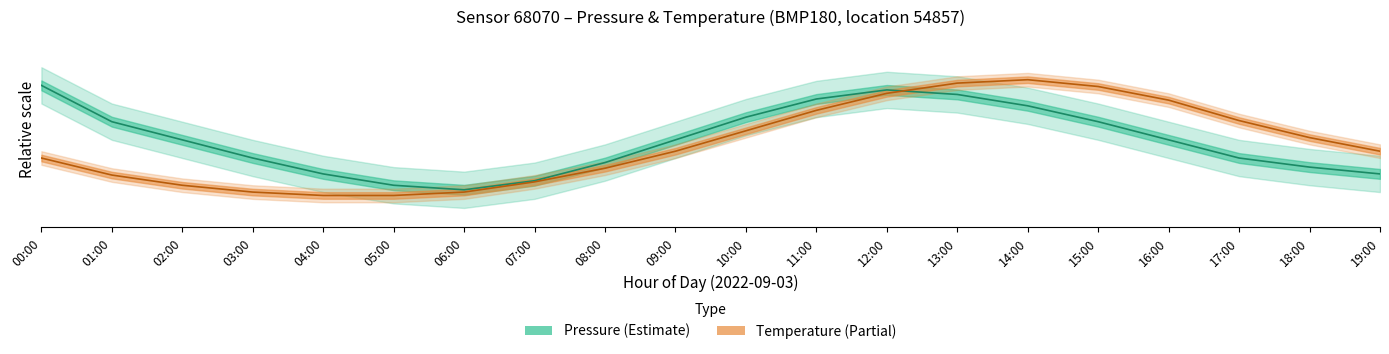

True or false: Temperature (Partial) and Pressure (Estimate) intersect in this chart.

True